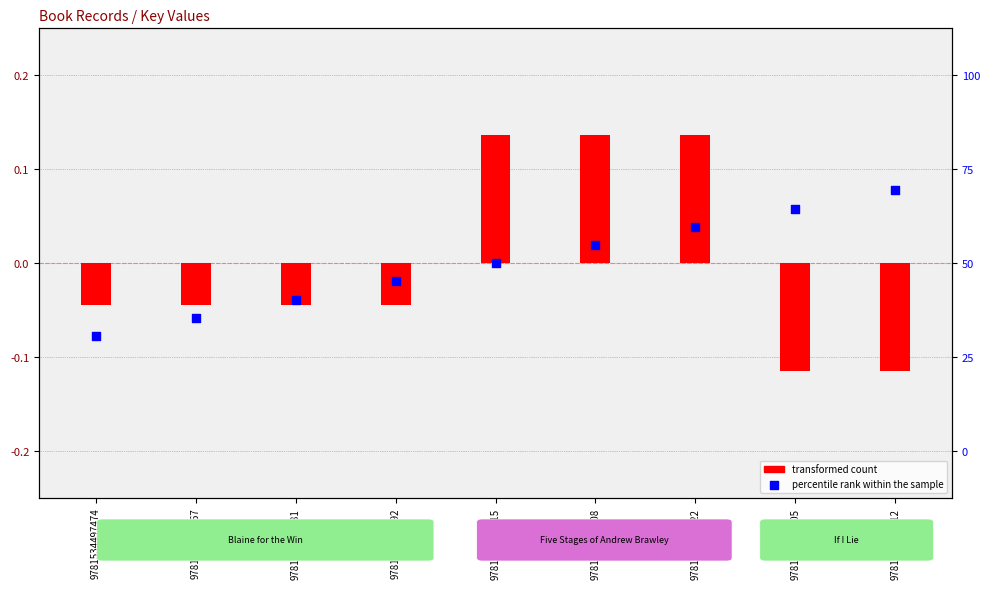

Which series has the largest Y range (max minus min)?

transformed count